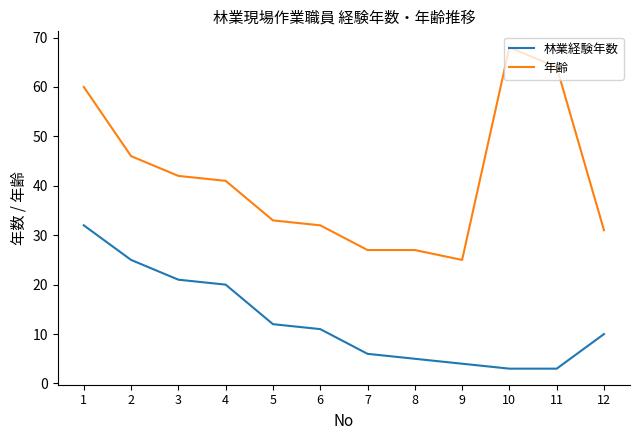

What is the difference between the maximum and minimum values in the 年齢 series?

43